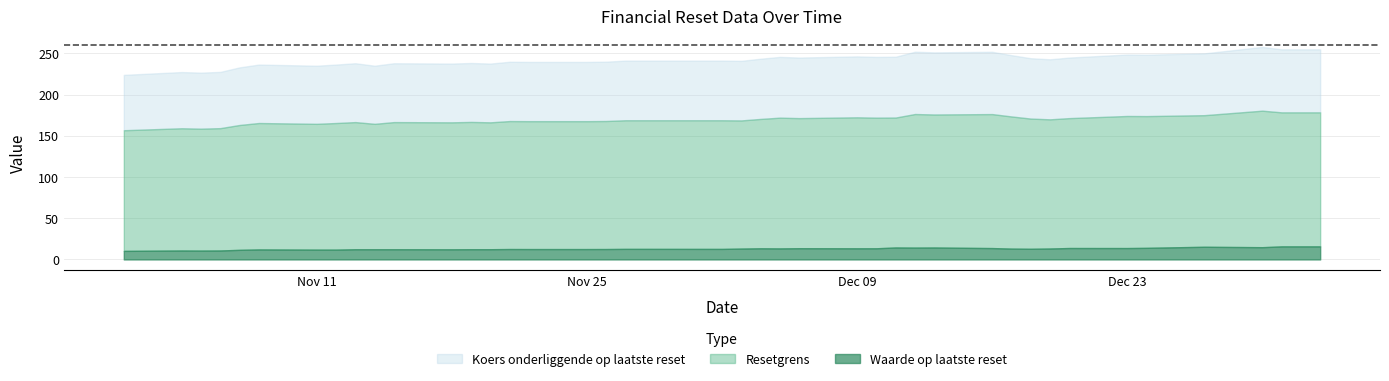

Which label corresponds to the smallest value in the chart?

2024-11-01